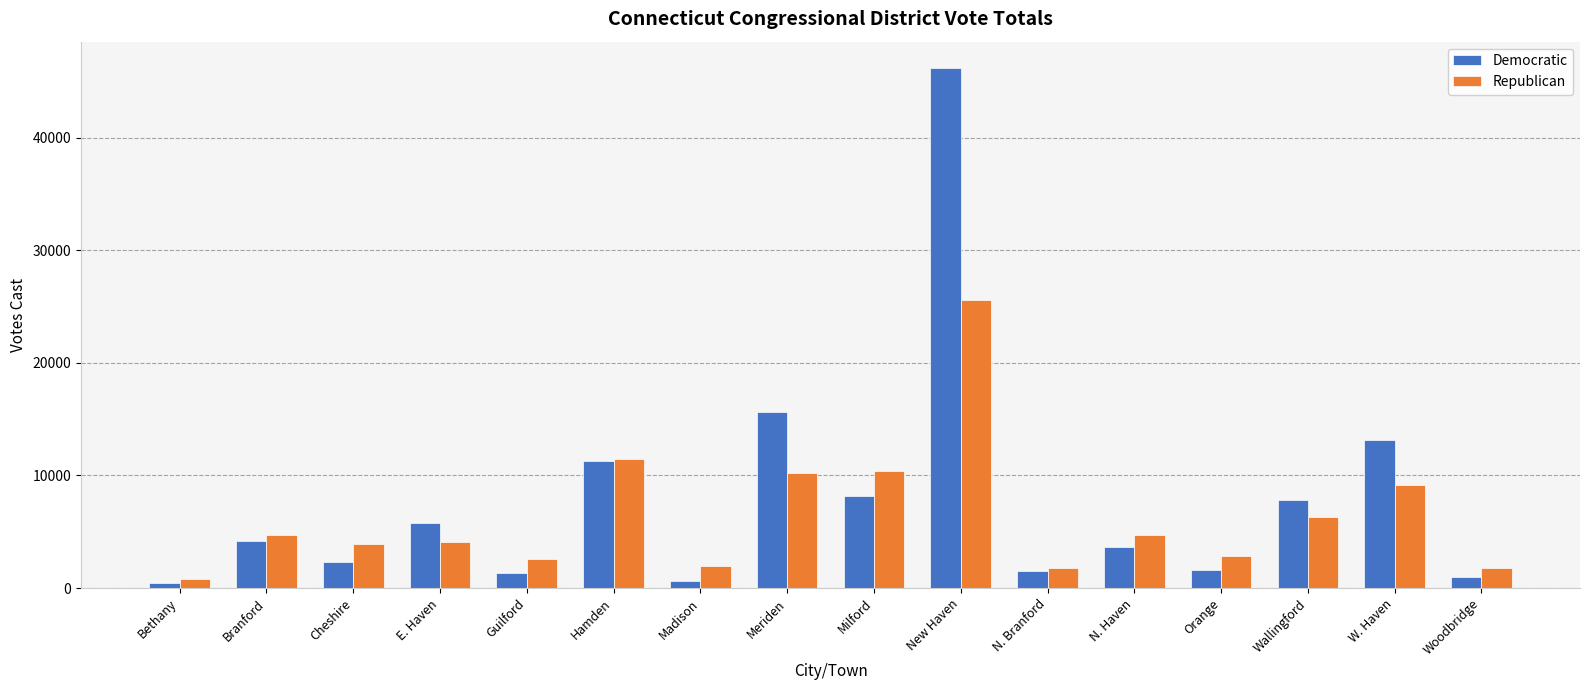

Is it true that Republican equals 3933 at Cheshire?

True